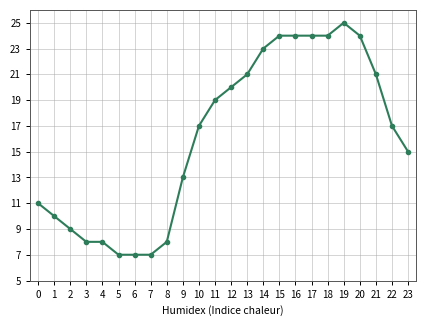

What is the value of the 24th point from the left?

15